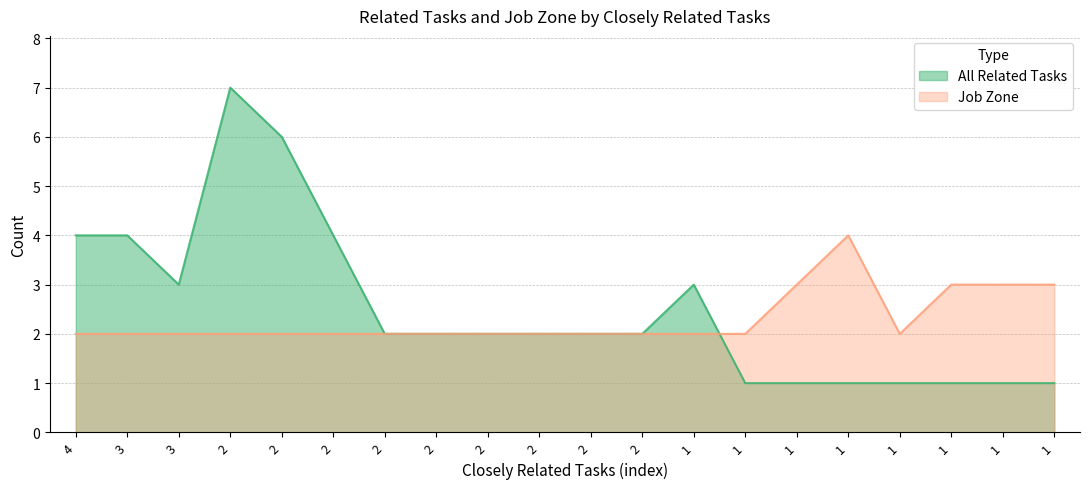

At how many categories does at least one series exceed 1?

20